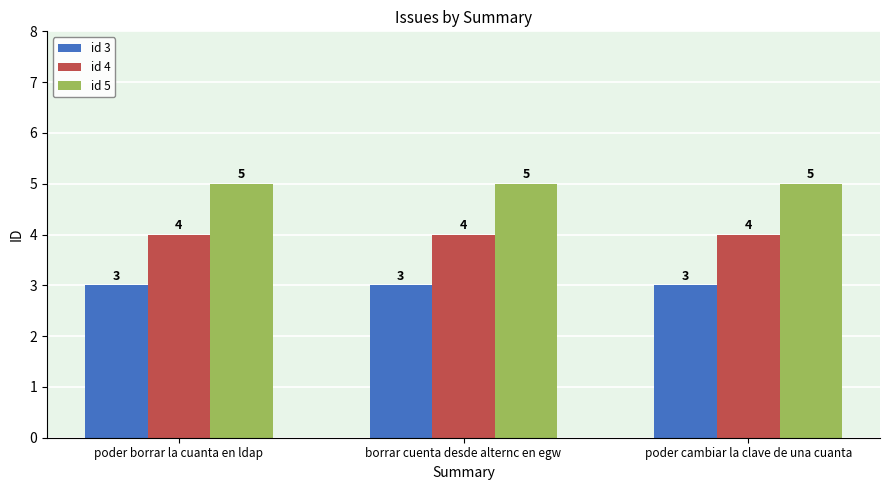

Reading left to right, extract all data points from this chart.

id 3: 3	3	3
id 4: 4	4	4
id 5: 5	5	5